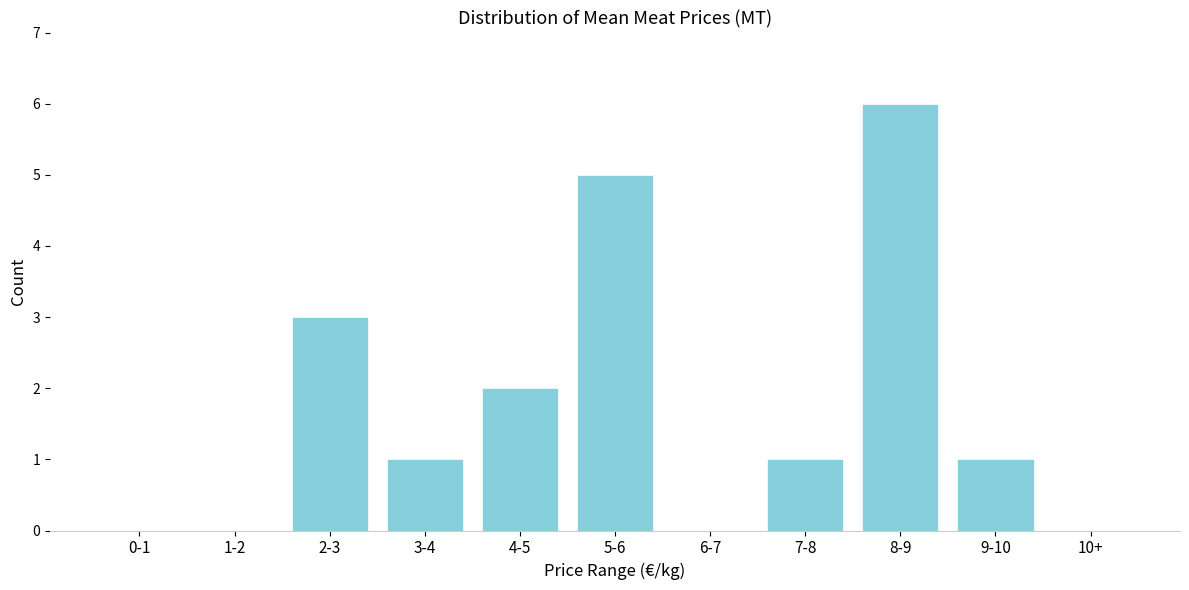

Reading right to left, transcribe all the data shown in this chart.

10+=0	9-10=1	8-9=6	7-8=1	6-7=0	5-6=5	4-5=2	3-4=1	2-3=3	1-2=0	0-1=0